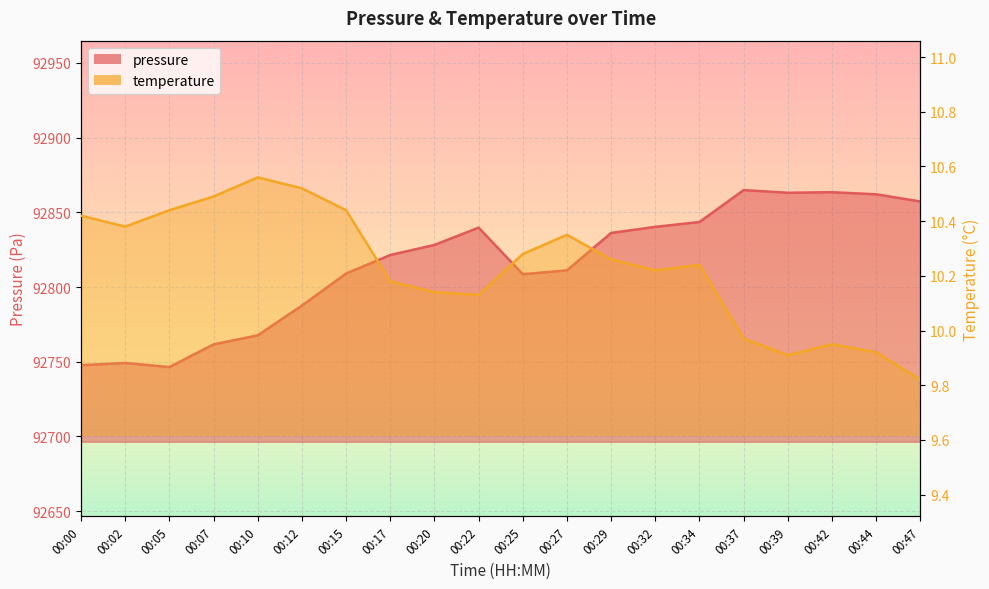

Reading left to right, what are all the values shown in this chart?

pressure: 00:00=92747.7	00:02=92749.2	00:05=92746.4	00:07=92761.6	00:10=92767.7	00:12=92787.6	00:15=92809.0	00:17=92821.4	00:20=92828.2	00:22=92839.8	00:25=92808.6	00:27=92811.2	00:29=92836.2	00:32=92840.3	00:34=92843.5	00:37=92864.9	00:39=92863.1	00:42=92863.5	00:44=92862.1	00:47=92857.2
temperature: 00:00=10.4	00:02=10.4	00:05=10.4	00:07=10.5	00:10=10.6	00:12=10.5	00:15=10.4	00:17=10.2	00:20=10.1	00:22=10.1	00:25=10.3	00:27=10.3	00:29=10.3	00:32=10.2	00:34=10.2	00:37=10.0	00:39=9.9	00:42=9.9	00:44=9.9	00:47=9.8